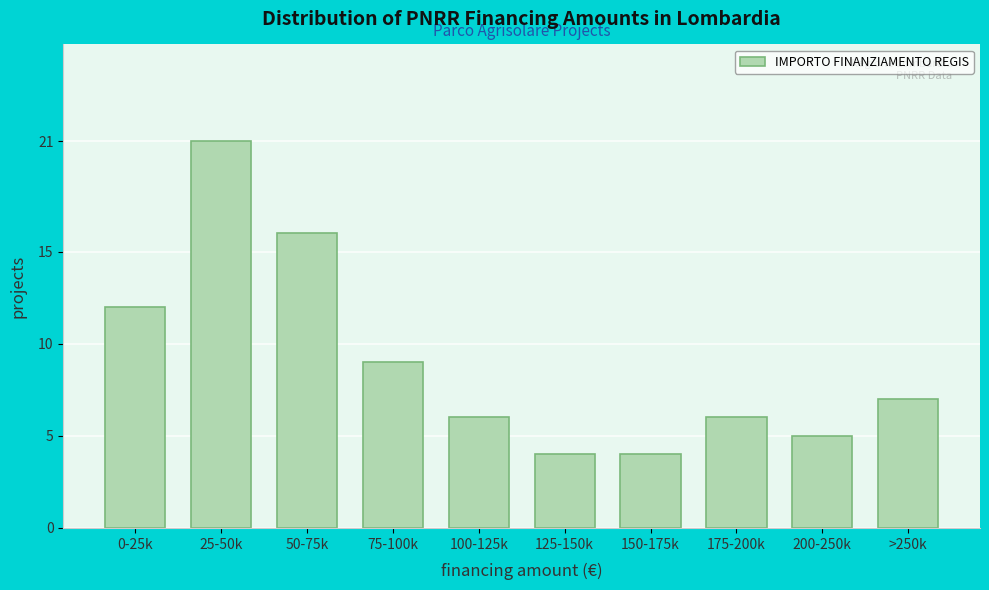

Reading left to right, transcribe all the data shown in this chart.

0-25k=12	25-50k=21	50-75k=16	75-100k=9	100-125k=6	125-150k=4	150-175k=4	175-200k=6	200-250k=5	>250k=7